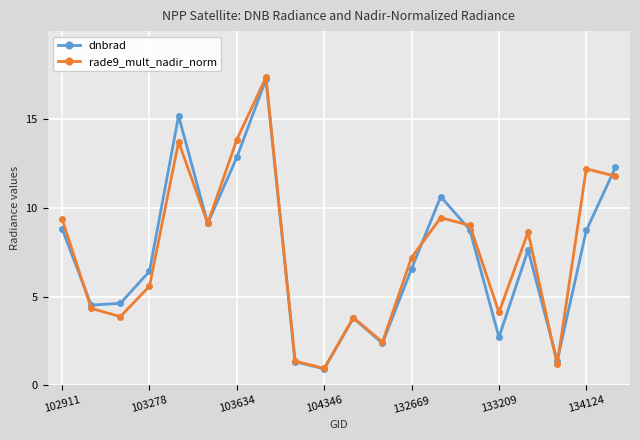

What is the value of the rade9_mult_nadir_norm point at the 1st from the left?

9.4